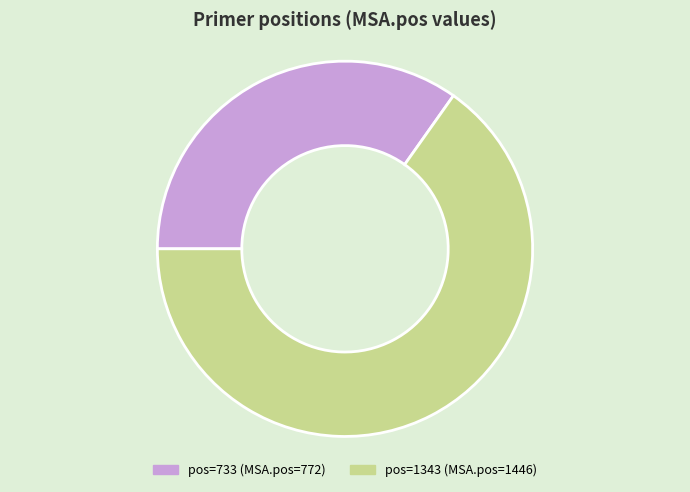

Is there a majority slice in this chart?

Yes